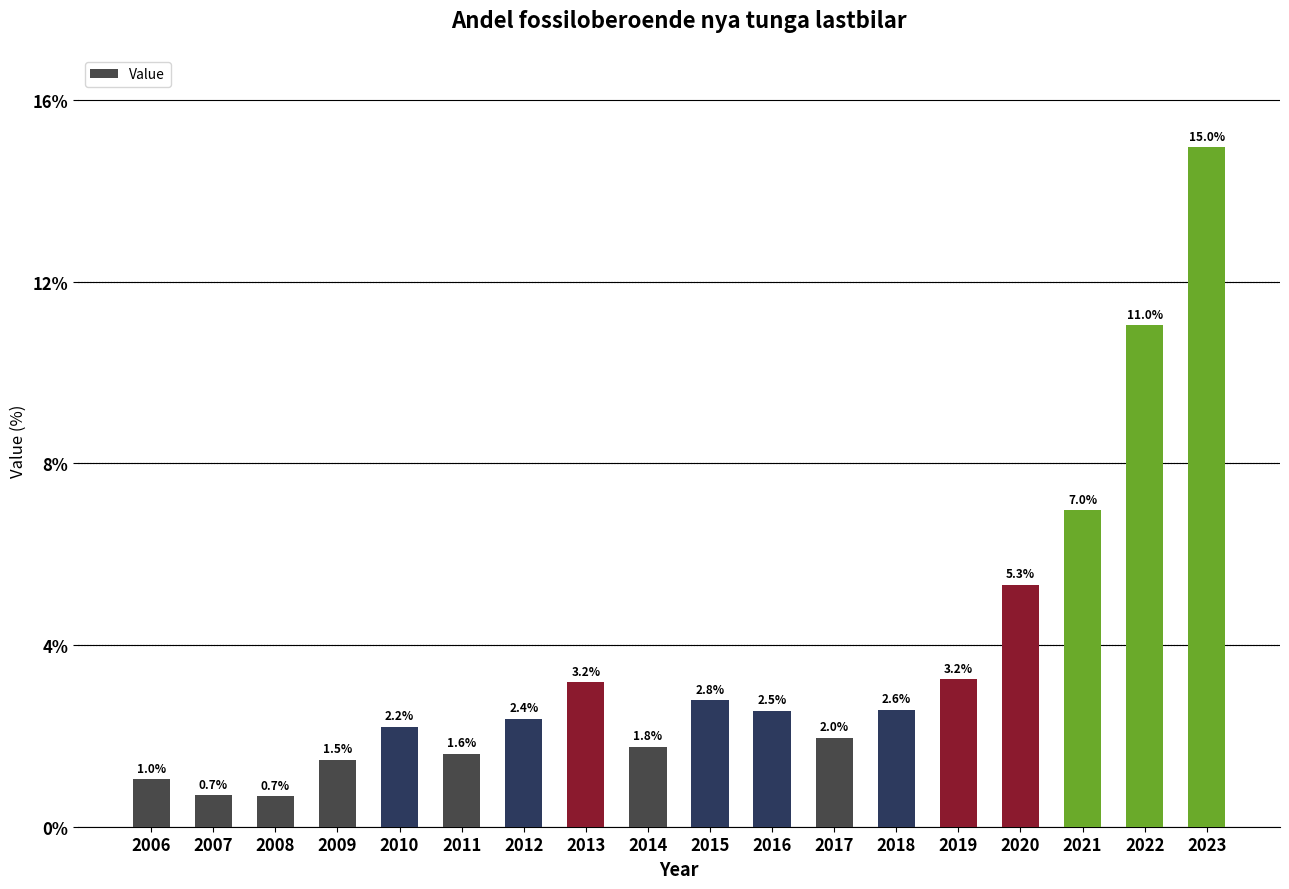

What is the greatest value displayed?

15.0